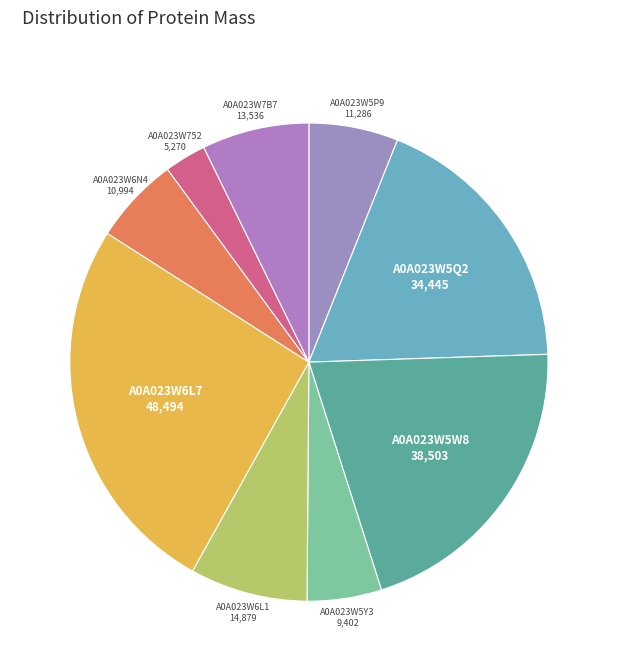

Is the sum of A0A023W6L1 and A0A023W7B7 greater than half?

No